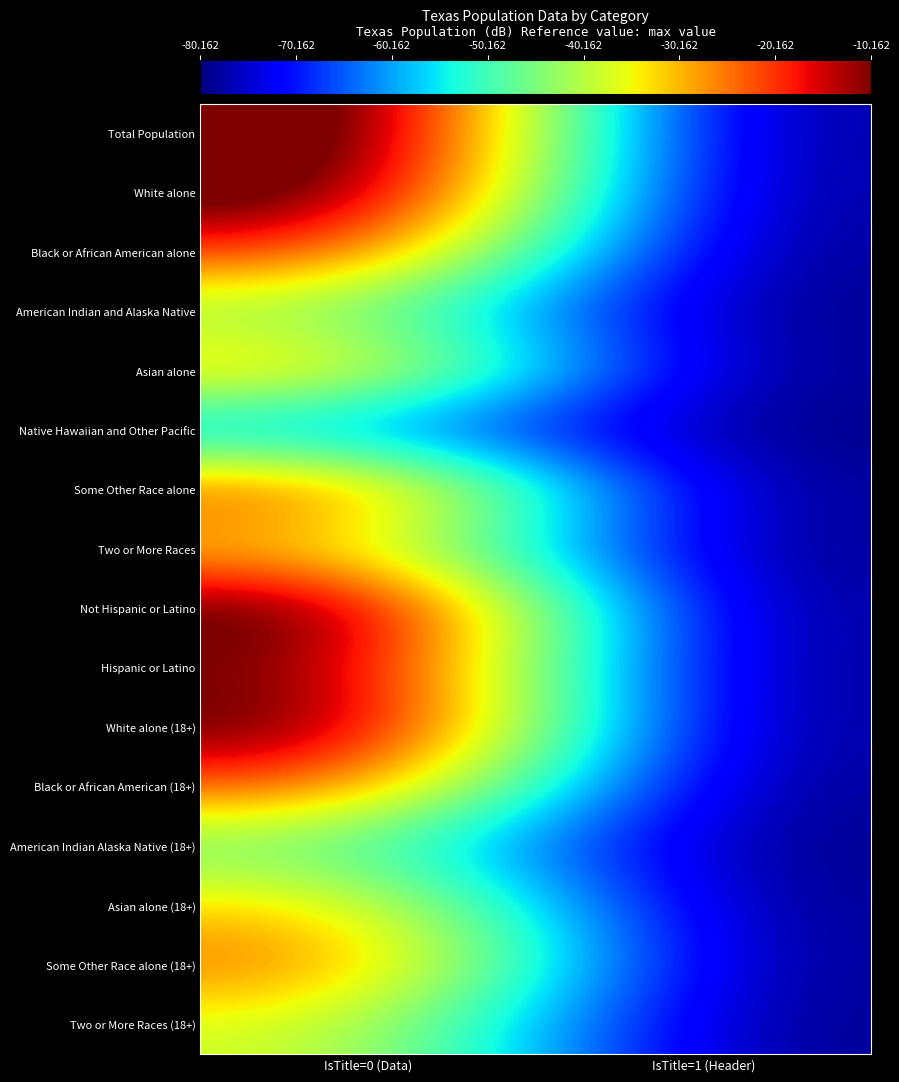

Which category has the highest value across all series?

IsTitle=0 (Data)